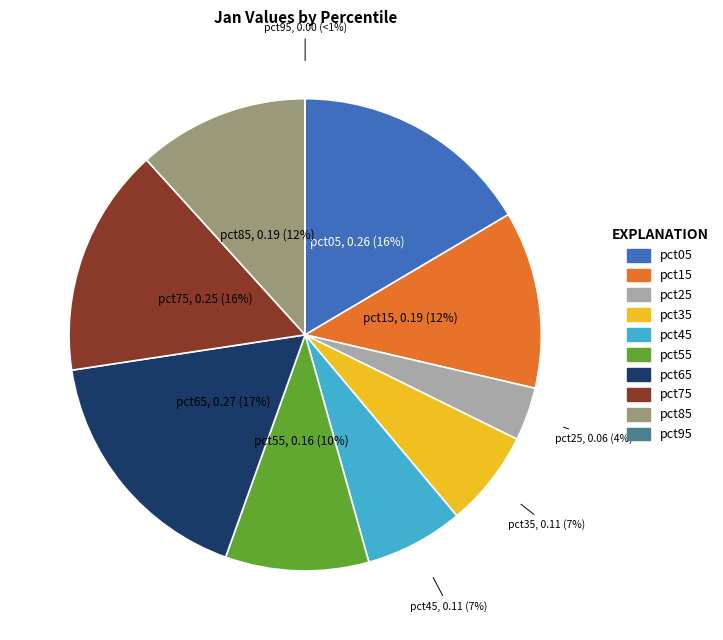

What is the total percentage of pct85 and pct55?

21.5%